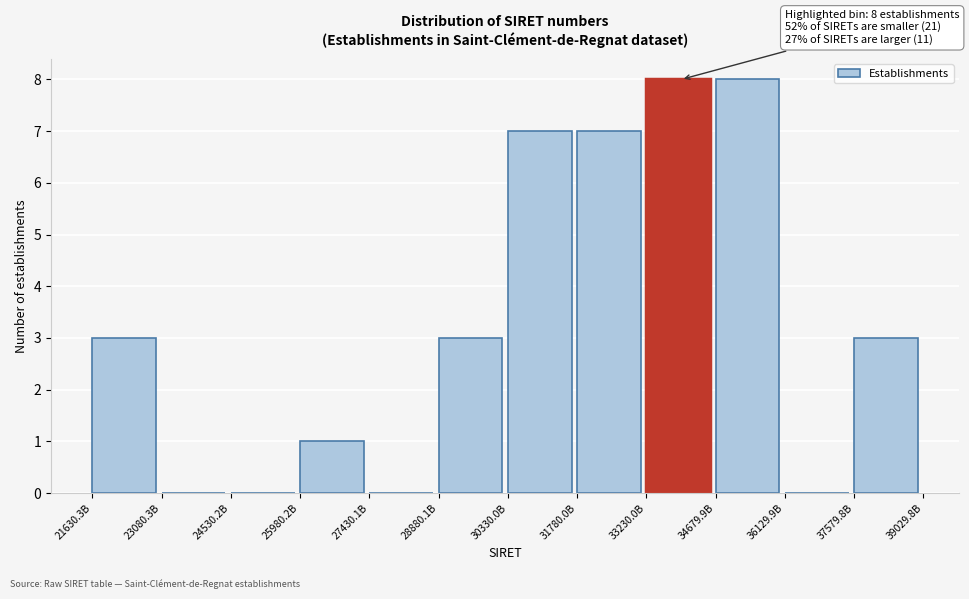

Reading left to right, transcribe all the data shown in this chart.

21630.3B=3	23080.3B=0	24530.2B=0	25980.2B=1	27430.1B=0	28880.1B=3	30330.0B=7	31780.0B=7	33230.0B=8	34679.9B=8	36129.9B=0	37579.8B=3